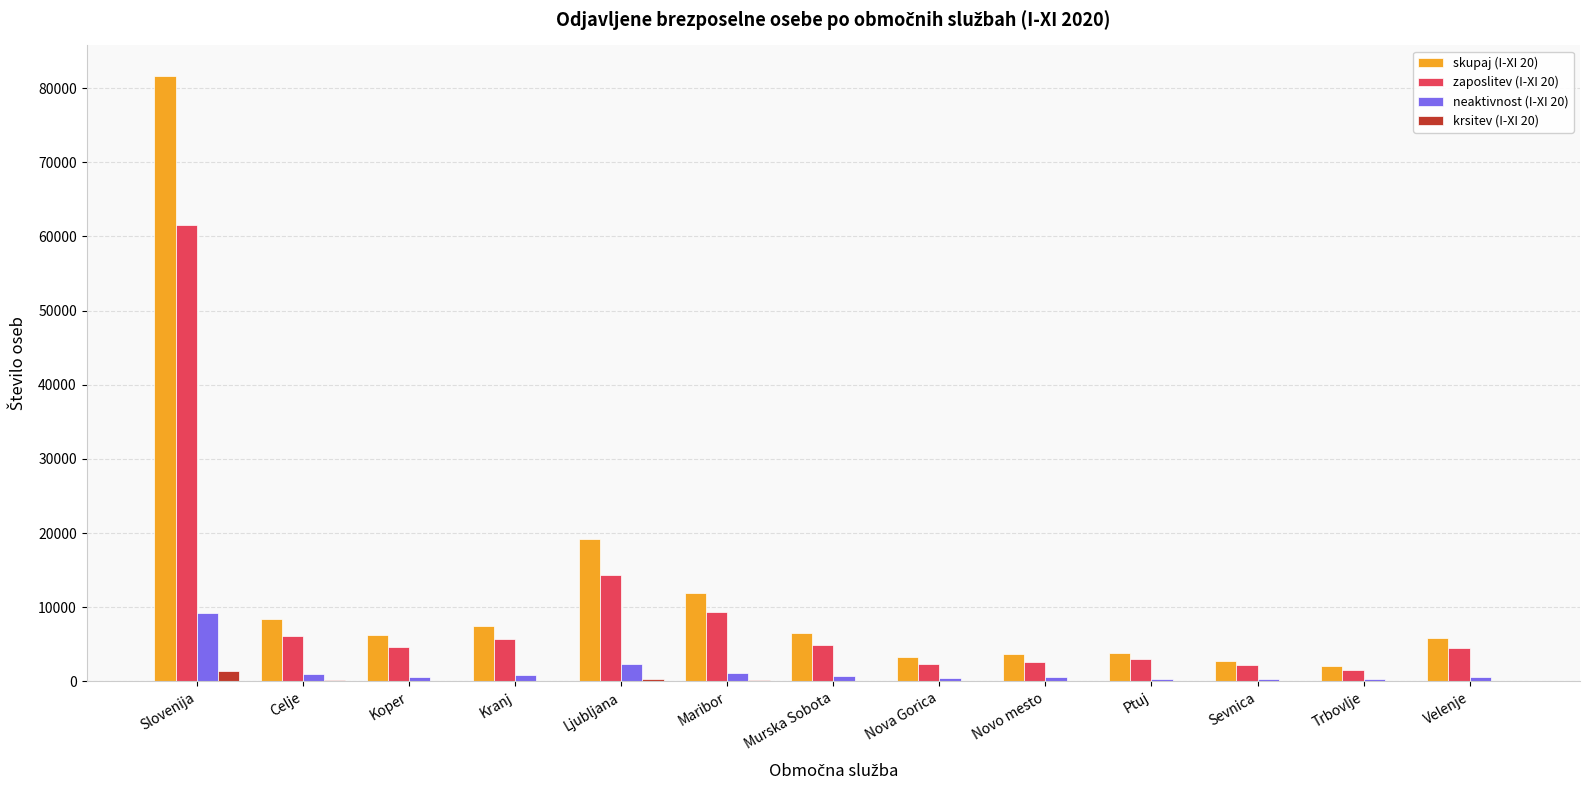

Where is neaktivnost (I-XI 20) nearest to the value 4785?

Ljubljana